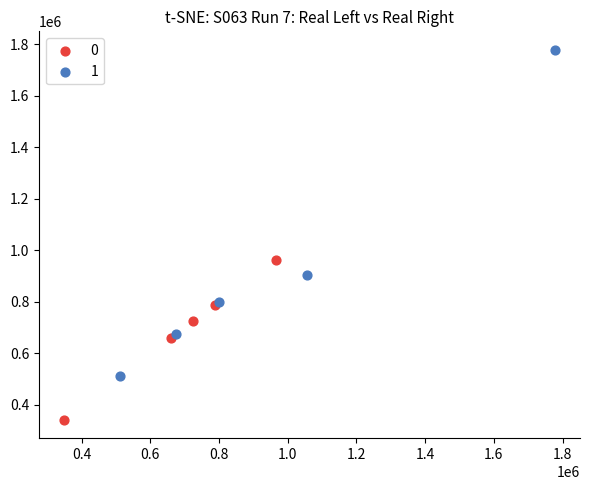

What are all the series names shown in the legend?

0, 1